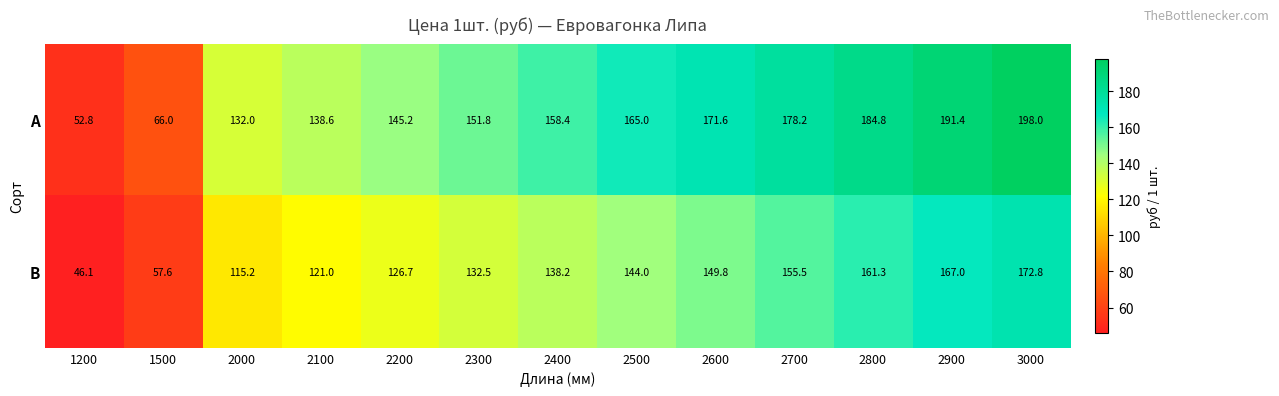

Which series has the largest range (max minus min)?

А